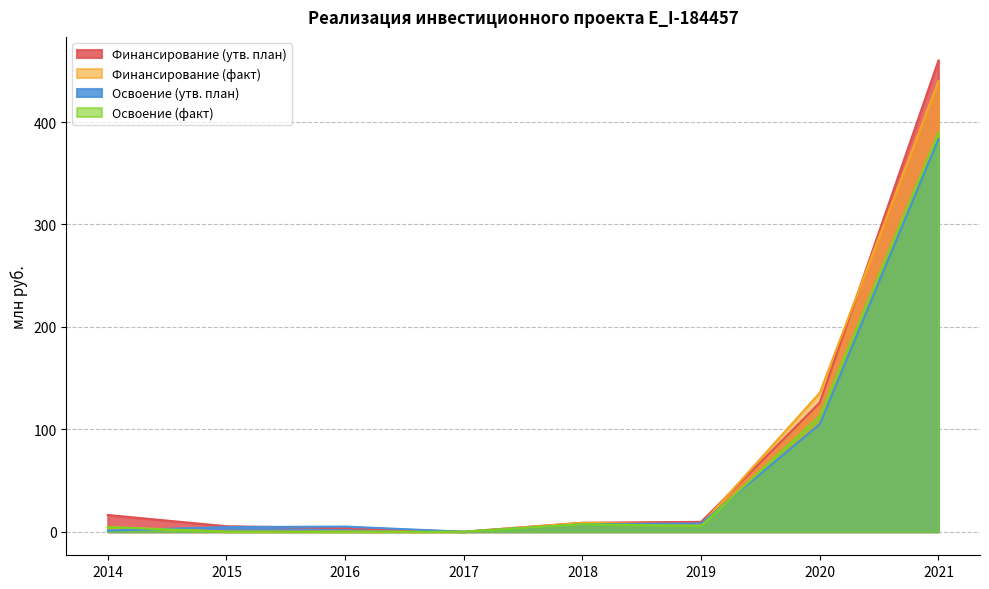

The value of Финансирование (факт) at 2019 is 3.6. True or false?

False